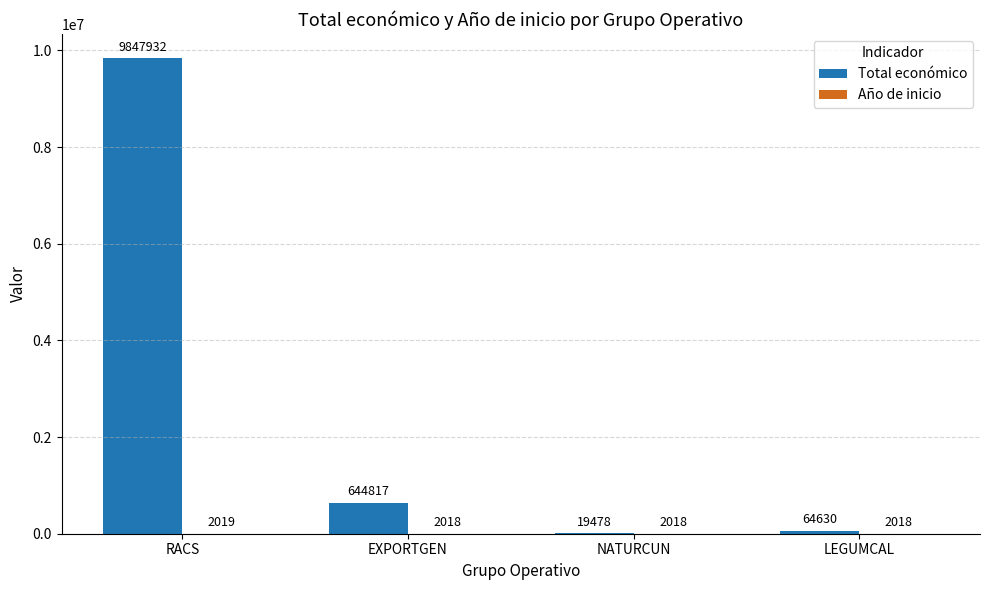

How many data points does each series have?

4